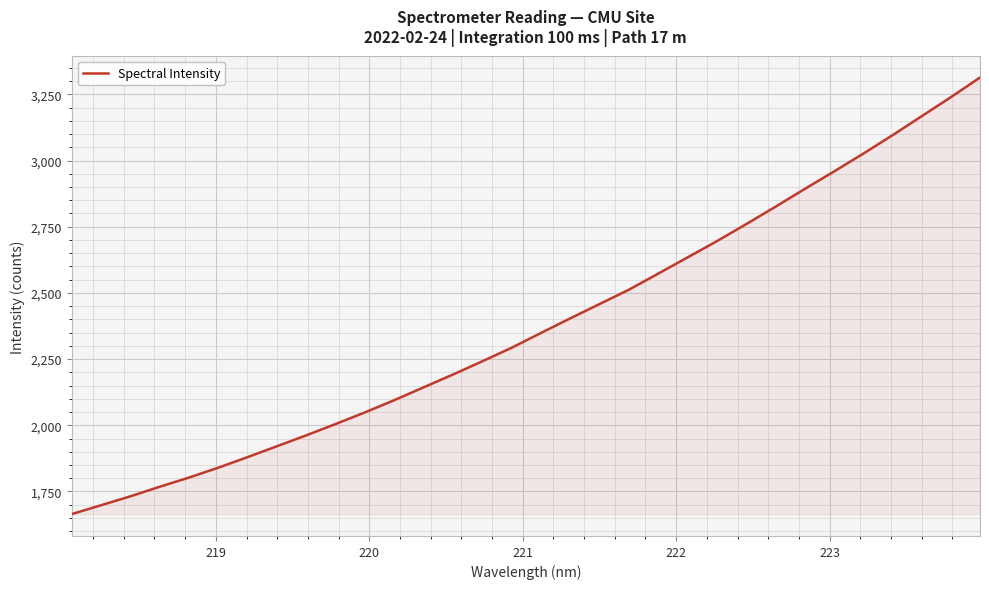

What is the minimum value shown in the chart?

1664.4